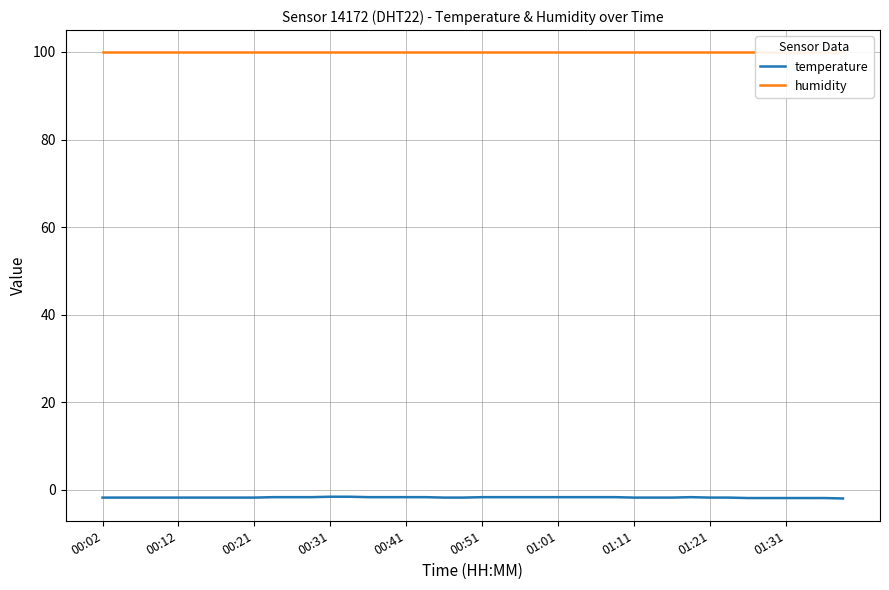

What is the label of the 32nd point from the left?

31